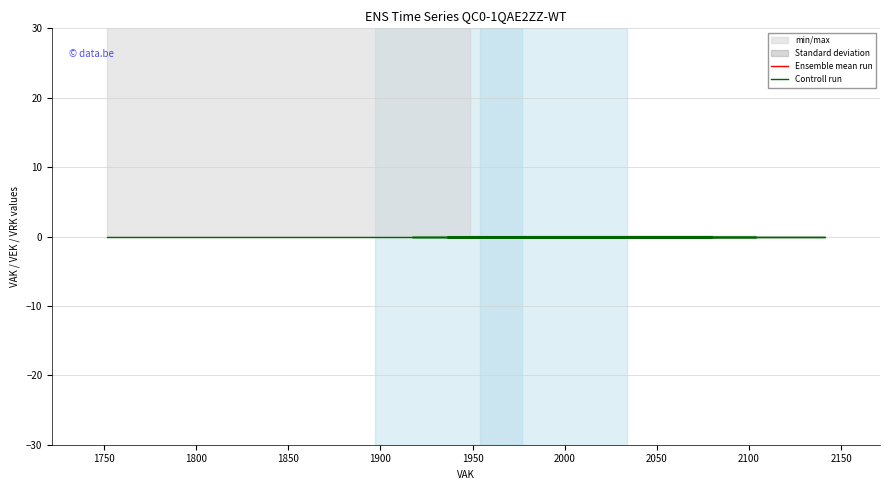

How many lines are shown in the chart?

2